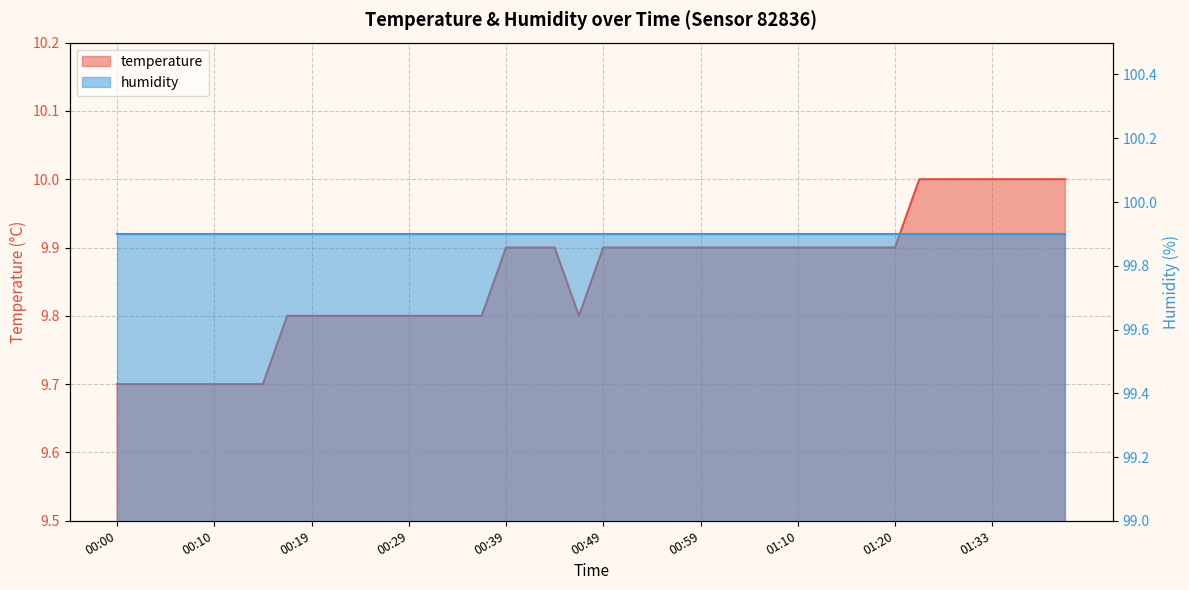

What is the maximum value shown in the chart?

10.0